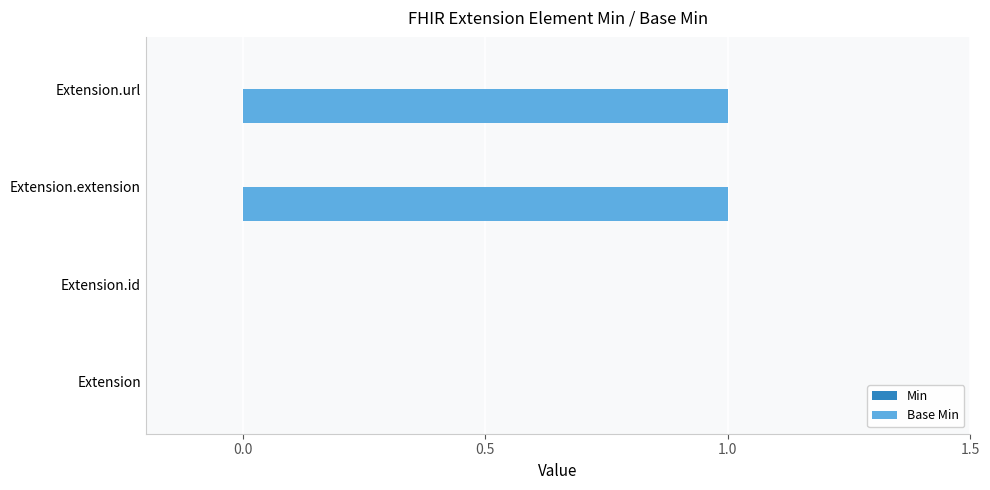

Reading bottom to top, transcribe all the data shown in this chart.

Extension=0	Extension.id=0	Extension.extension=1	Extension.url=1